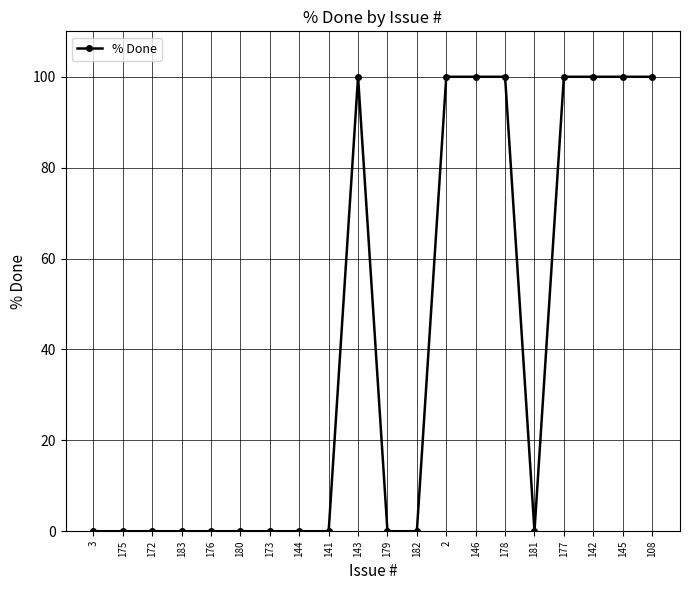

Reading right to left, transcribe all the data shown in this chart.

100	100	100	100	0	100	100	100	0	0	100	0	0	0	0	0	0	0	0	0